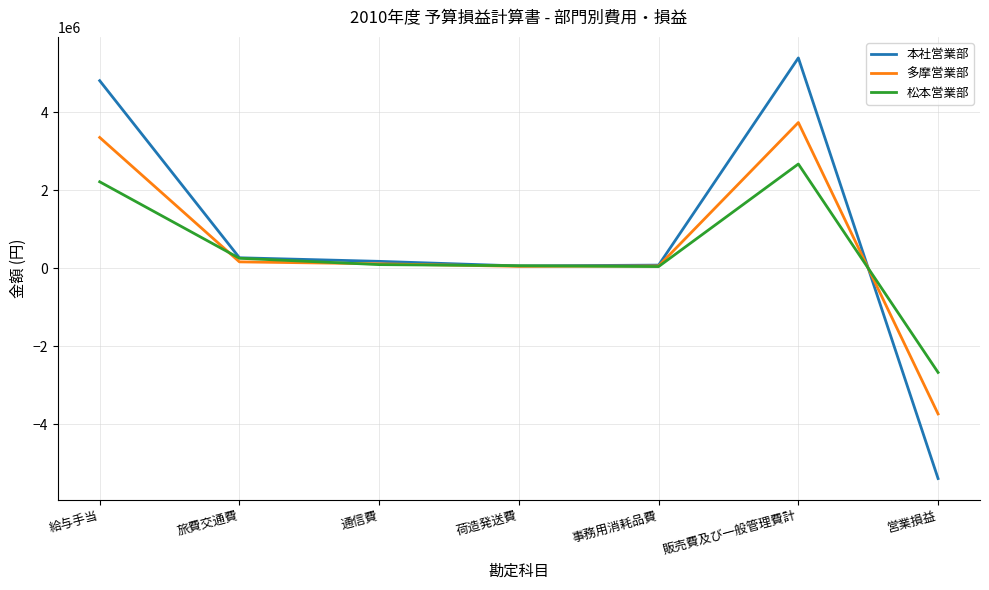

Between 給与手当 and 旅費交通費, which series saw the biggest shift?

本社営業部